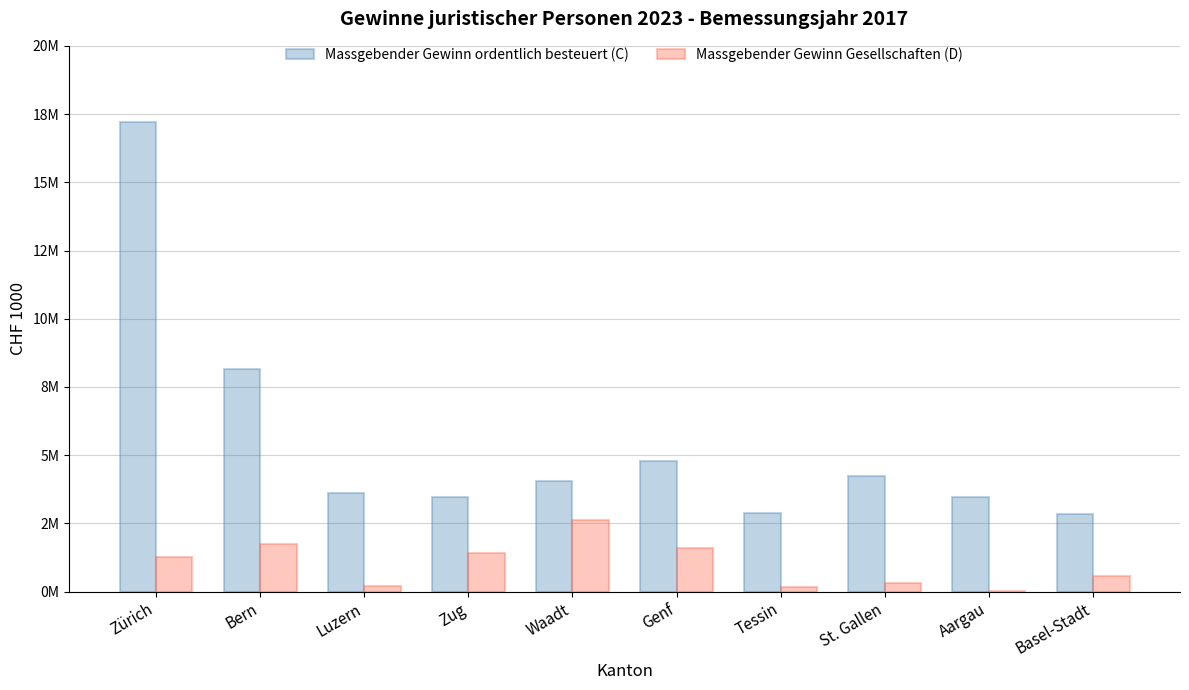

What position from the left is Waadt?

5